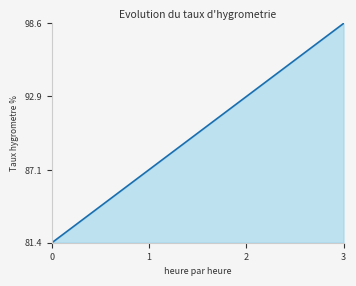

Which category has the highest value across all series?

3